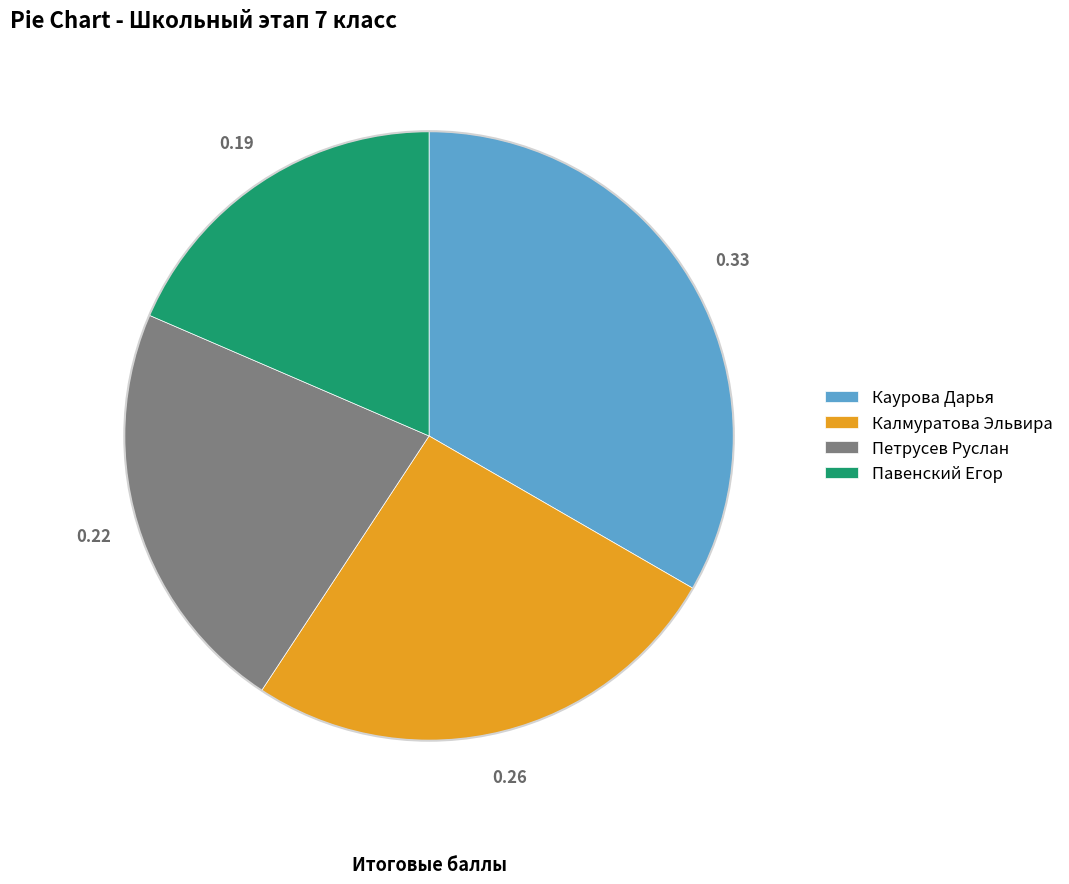

Which category has the biggest portion of the pie?

Каурова Дарья